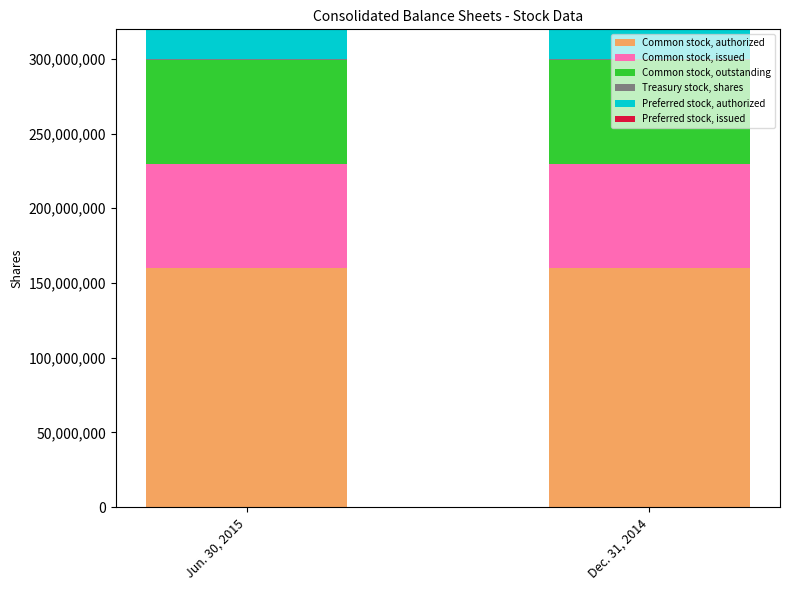

Which series has the largest range (max minus min)?

Common stock, issued